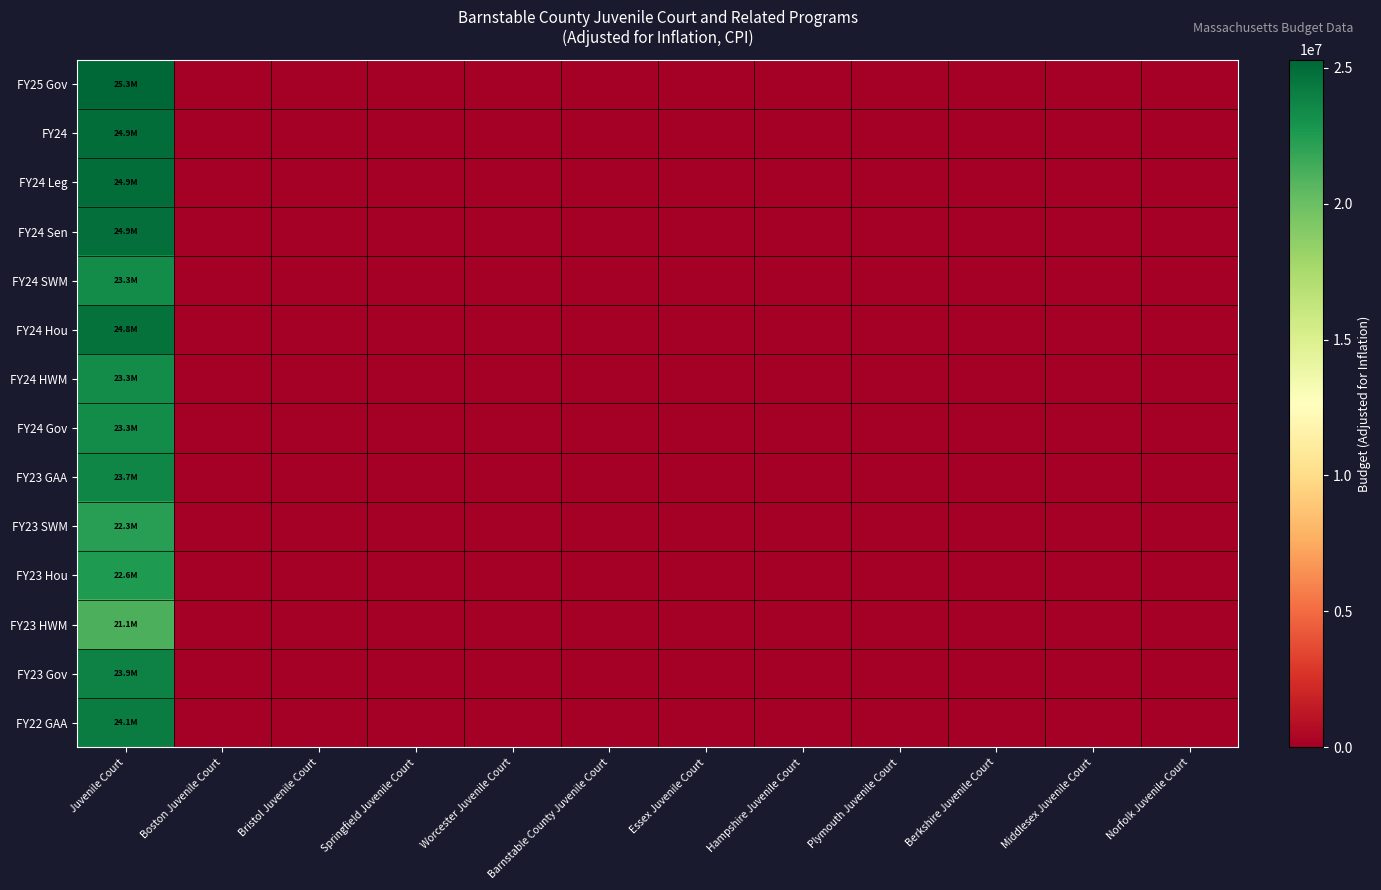

Reading right to left, transcribe all the data shown in this chart.

FY25 Gov: Norfolk Juvenile Court=0	Middlesex Juvenile Court=0	Berkshire Juvenile Court=0	Plymouth Juvenile Court=0	Hampshire Juvenile Court=0	Essex Juvenile Court=0	Barnstable County Juvenile Court=0	Worcester Juvenile Court=0	Springfield Juvenile Court=0	Bristol Juvenile Court=0	Boston Juvenile Court=0	Juvenile Court=25296828
FY24: Norfolk Juvenile Court=0	Middlesex Juvenile Court=0	Berkshire Juvenile Court=0	Plymouth Juvenile Court=0	Hampshire Juvenile Court=0	Essex Juvenile Court=0	Barnstable County Juvenile Court=0	Worcester Juvenile Court=0	Springfield Juvenile Court=0	Bristol Juvenile Court=0	Boston Juvenile Court=0	Juvenile Court=24903017
FY24 Leg: Norfolk Juvenile Court=0	Middlesex Juvenile Court=0	Berkshire Juvenile Court=0	Plymouth Juvenile Court=0	Hampshire Juvenile Court=0	Essex Juvenile Court=0	Barnstable County Juvenile Court=0	Worcester Juvenile Court=0	Springfield Juvenile Court=0	Bristol Juvenile Court=0	Boston Juvenile Court=0	Juvenile Court=24903017
FY24 Sen: Norfolk Juvenile Court=0	Middlesex Juvenile Court=0	Berkshire Juvenile Court=0	Plymouth Juvenile Court=0	Hampshire Juvenile Court=0	Essex Juvenile Court=0	Barnstable County Juvenile Court=0	Worcester Juvenile Court=0	Springfield Juvenile Court=0	Bristol Juvenile Court=0	Boston Juvenile Court=0	Juvenile Court=24853456
FY24 SWM: Norfolk Juvenile Court=0	Middlesex Juvenile Court=0	Berkshire Juvenile Court=0	Plymouth Juvenile Court=0	Hampshire Juvenile Court=0	Essex Juvenile Court=0	Barnstable County Juvenile Court=0	Worcester Juvenile Court=0	Springfield Juvenile Court=0	Bristol Juvenile Court=0	Boston Juvenile Court=0	Juvenile Court=23340828
FY24 Hou: Norfolk Juvenile Court=0	Middlesex Juvenile Court=0	Berkshire Juvenile Court=0	Plymouth Juvenile Court=0	Hampshire Juvenile Court=0	Essex Juvenile Court=0	Barnstable County Juvenile Court=0	Worcester Juvenile Court=0	Springfield Juvenile Court=0	Bristol Juvenile Court=0	Boston Juvenile Court=0	Juvenile Court=24779113
FY24 HWM: Norfolk Juvenile Court=0	Middlesex Juvenile Court=0	Berkshire Juvenile Court=0	Plymouth Juvenile Court=0	Hampshire Juvenile Court=0	Essex Juvenile Court=0	Barnstable County Juvenile Court=0	Worcester Juvenile Court=0	Springfield Juvenile Court=0	Bristol Juvenile Court=0	Boston Juvenile Court=0	Juvenile Court=23340828
FY24 Gov: Norfolk Juvenile Court=0	Middlesex Juvenile Court=0	Berkshire Juvenile Court=0	Plymouth Juvenile Court=0	Hampshire Juvenile Court=0	Essex Juvenile Court=0	Barnstable County Juvenile Court=0	Worcester Juvenile Court=0	Springfield Juvenile Court=0	Bristol Juvenile Court=0	Boston Juvenile Court=0	Juvenile Court=23340829
FY23 GAA: Norfolk Juvenile Court=0	Middlesex Juvenile Court=0	Berkshire Juvenile Court=0	Plymouth Juvenile Court=0	Hampshire Juvenile Court=0	Essex Juvenile Court=0	Barnstable County Juvenile Court=0	Worcester Juvenile Court=0	Springfield Juvenile Court=0	Bristol Juvenile Court=0	Boston Juvenile Court=0	Juvenile Court=23705722
FY23 SWM: Norfolk Juvenile Court=0	Middlesex Juvenile Court=0	Berkshire Juvenile Court=0	Plymouth Juvenile Court=0	Hampshire Juvenile Court=0	Essex Juvenile Court=0	Barnstable County Juvenile Court=0	Worcester Juvenile Court=0	Springfield Juvenile Court=0	Bristol Juvenile Court=0	Boston Juvenile Court=0	Juvenile Court=22282863
FY23 Hou: Norfolk Juvenile Court=0	Middlesex Juvenile Court=0	Berkshire Juvenile Court=0	Plymouth Juvenile Court=0	Hampshire Juvenile Court=0	Essex Juvenile Court=0	Barnstable County Juvenile Court=0	Worcester Juvenile Court=0	Springfield Juvenile Court=0	Bristol Juvenile Court=0	Boston Juvenile Court=0	Juvenile Court=22560905
FY23 HWM: Norfolk Juvenile Court=0	Middlesex Juvenile Court=0	Berkshire Juvenile Court=0	Plymouth Juvenile Court=0	Hampshire Juvenile Court=0	Essex Juvenile Court=0	Barnstable County Juvenile Court=0	Worcester Juvenile Court=0	Springfield Juvenile Court=0	Bristol Juvenile Court=0	Boston Juvenile Court=0	Juvenile Court=21138045
FY23 Gov: Norfolk Juvenile Court=0	Middlesex Juvenile Court=0	Berkshire Juvenile Court=0	Plymouth Juvenile Court=0	Hampshire Juvenile Court=0	Essex Juvenile Court=0	Barnstable County Juvenile Court=0	Worcester Juvenile Court=0	Springfield Juvenile Court=0	Bristol Juvenile Court=0	Boston Juvenile Court=0	Juvenile Court=23901732
FY22 GAA: Norfolk Juvenile Court=0	Middlesex Juvenile Court=0	Berkshire Juvenile Court=0	Plymouth Juvenile Court=0	Hampshire Juvenile Court=0	Essex Juvenile Court=0	Barnstable County Juvenile Court=0	Worcester Juvenile Court=0	Springfield Juvenile Court=0	Bristol Juvenile Court=0	Boston Juvenile Court=0	Juvenile Court=24139939